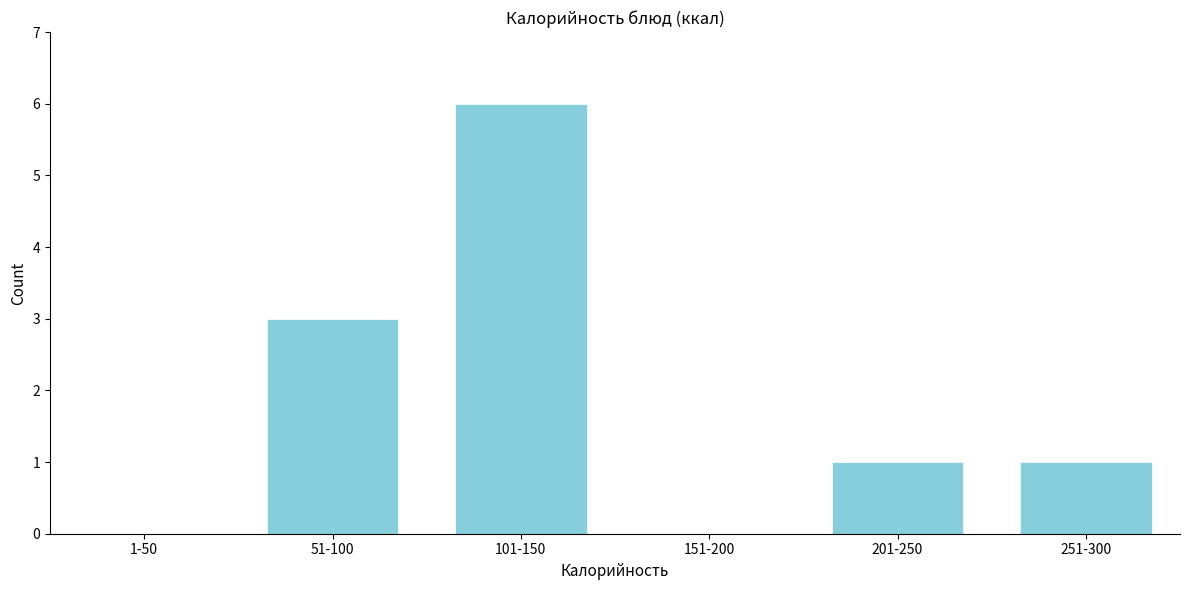

Reading left to right, what are all the values shown in this chart?

1-50=0	51-100=3	101-150=6	151-200=0	201-250=1	251-300=1